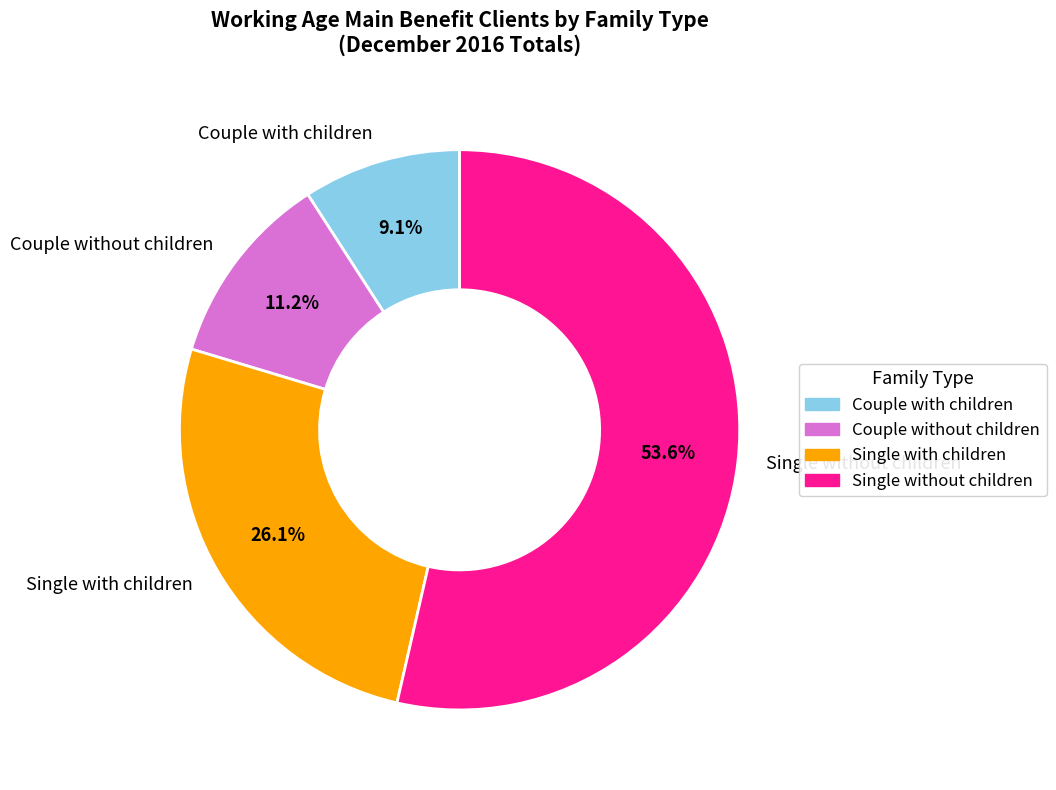

Between Single with children and Single without children, which is larger?

Single without children